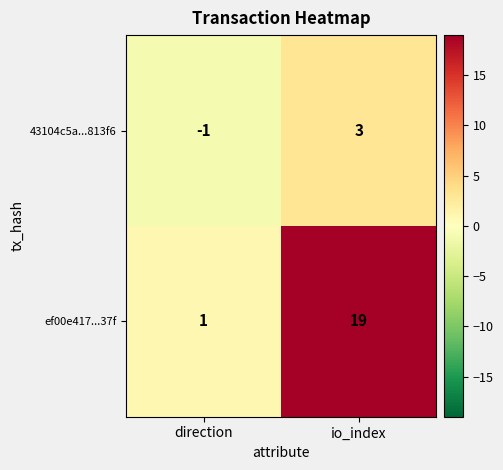

What is the difference between the 43104c5a...813f6 values at direction and io_index?

4